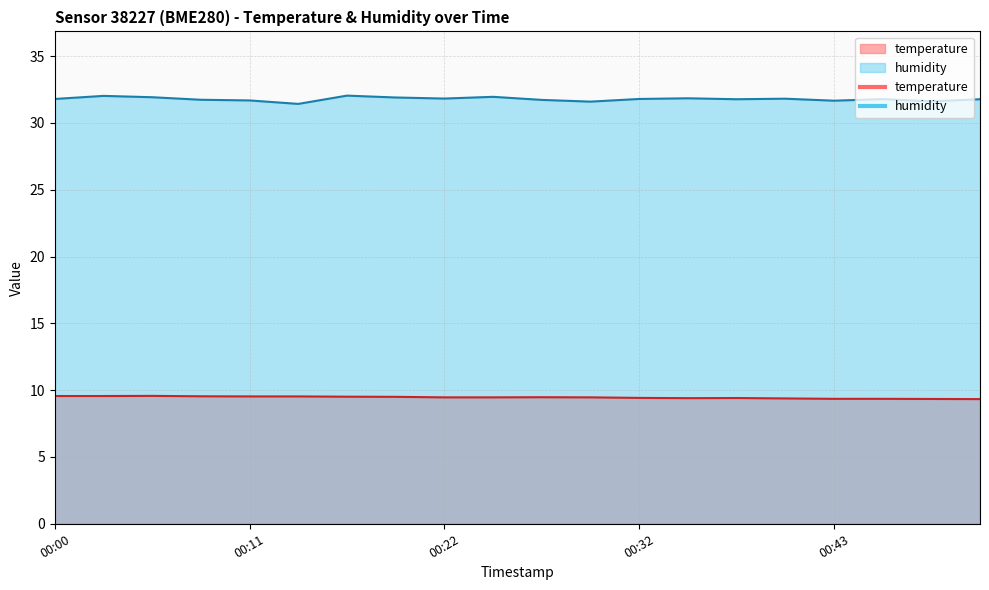

True or false: temperature has a value of 9.5 at 00:11.

True